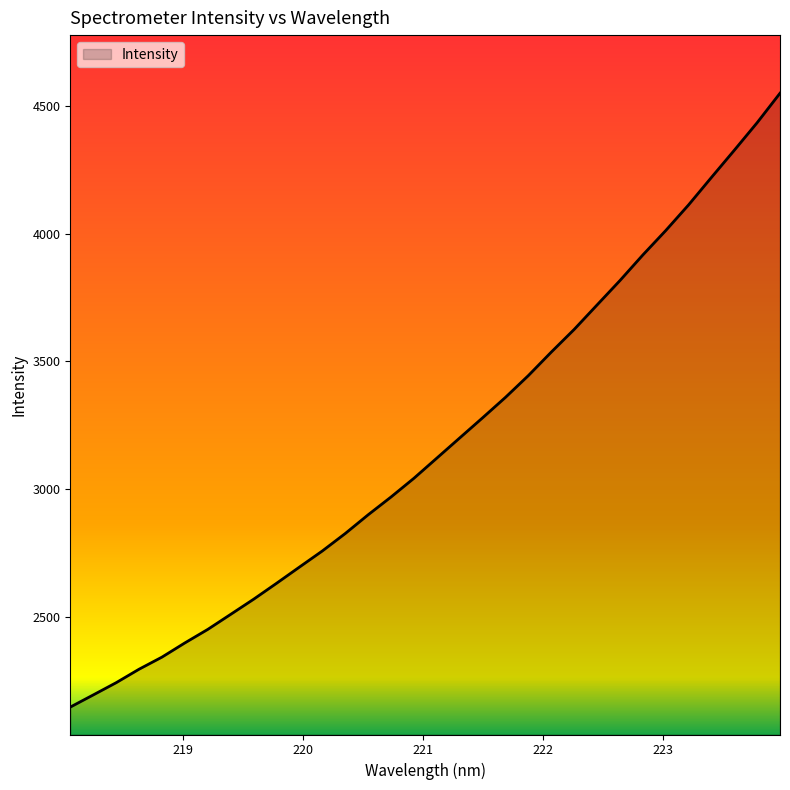

What is the minimum value shown in the chart?

2146.2